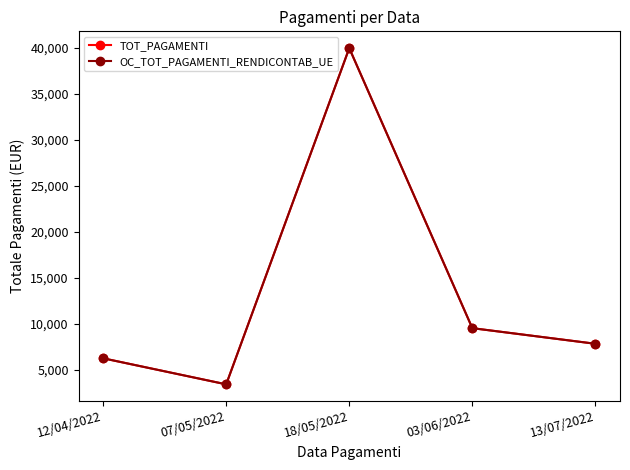

Is this an area chart (filled region under the line)?

No